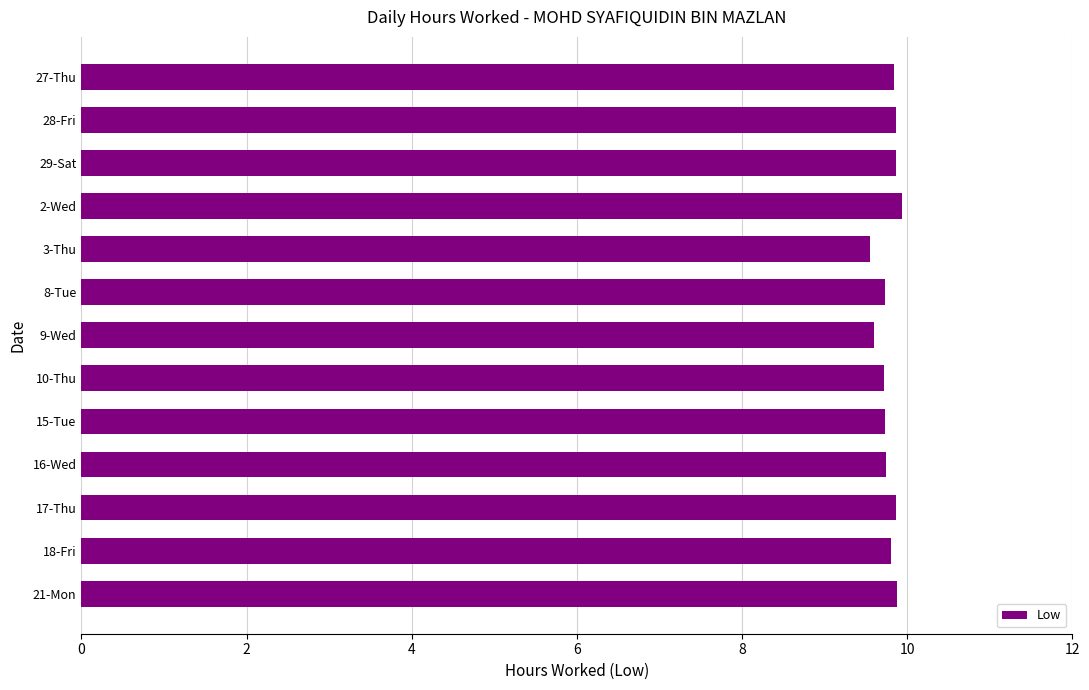

What is the change in value from 28-Fri to 3-Thu?

-0.3